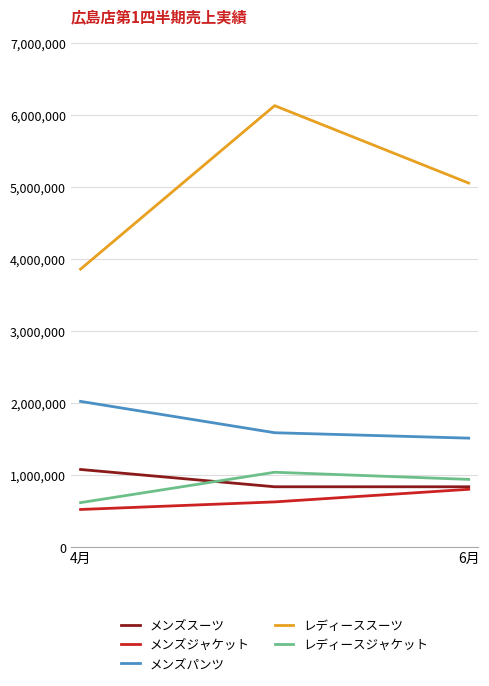

What is the minimum value shown in the chart?

525000